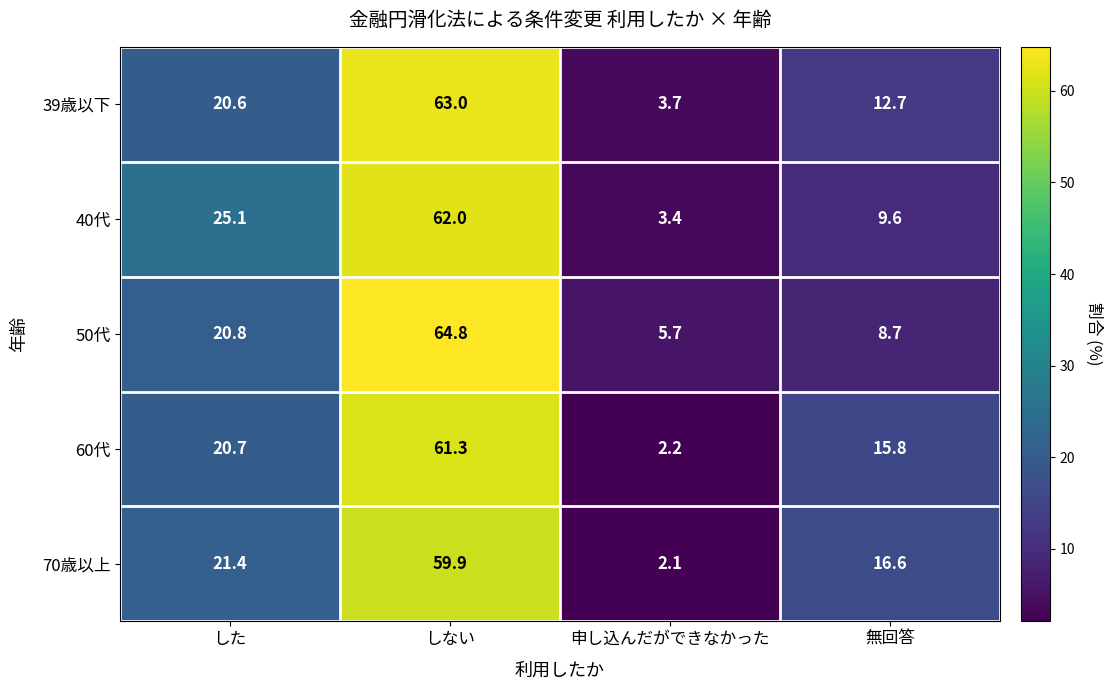

Between しない and 無回答, which series saw the biggest shift?

50代